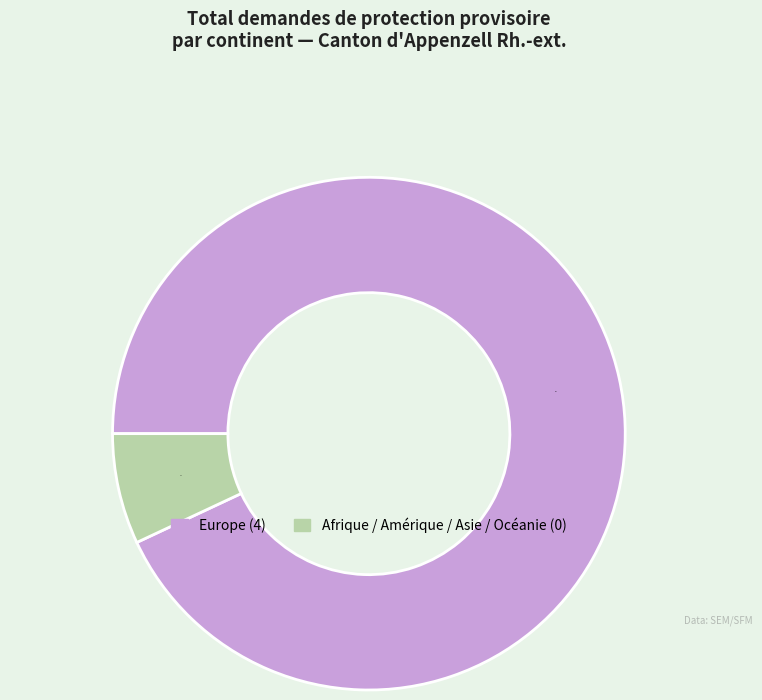

Does any single category account for the majority?

Yes